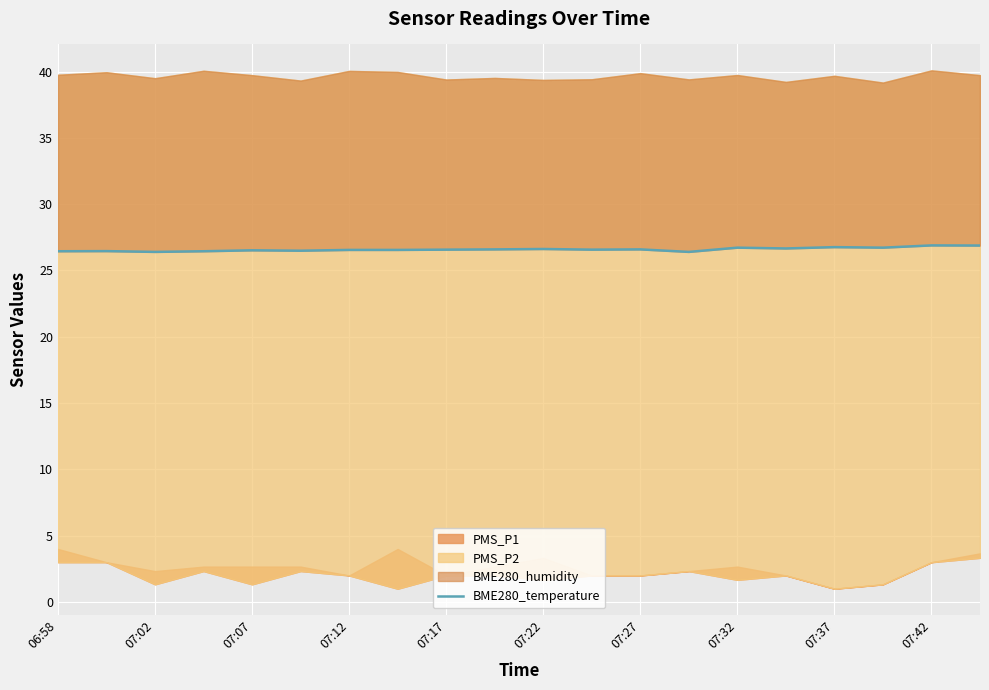

Approximately how many times larger is the value at 15 compared to 07:02?

1.0